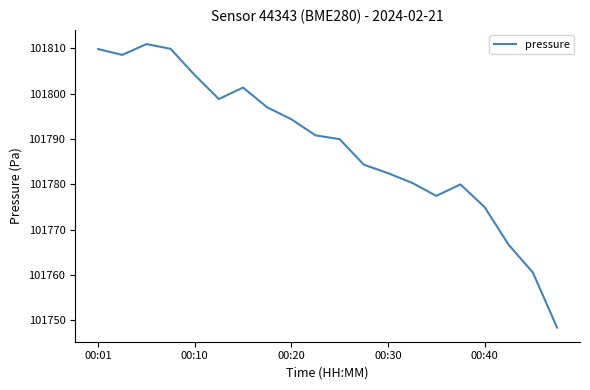

What is the minimum value shown in the chart?

101748.4